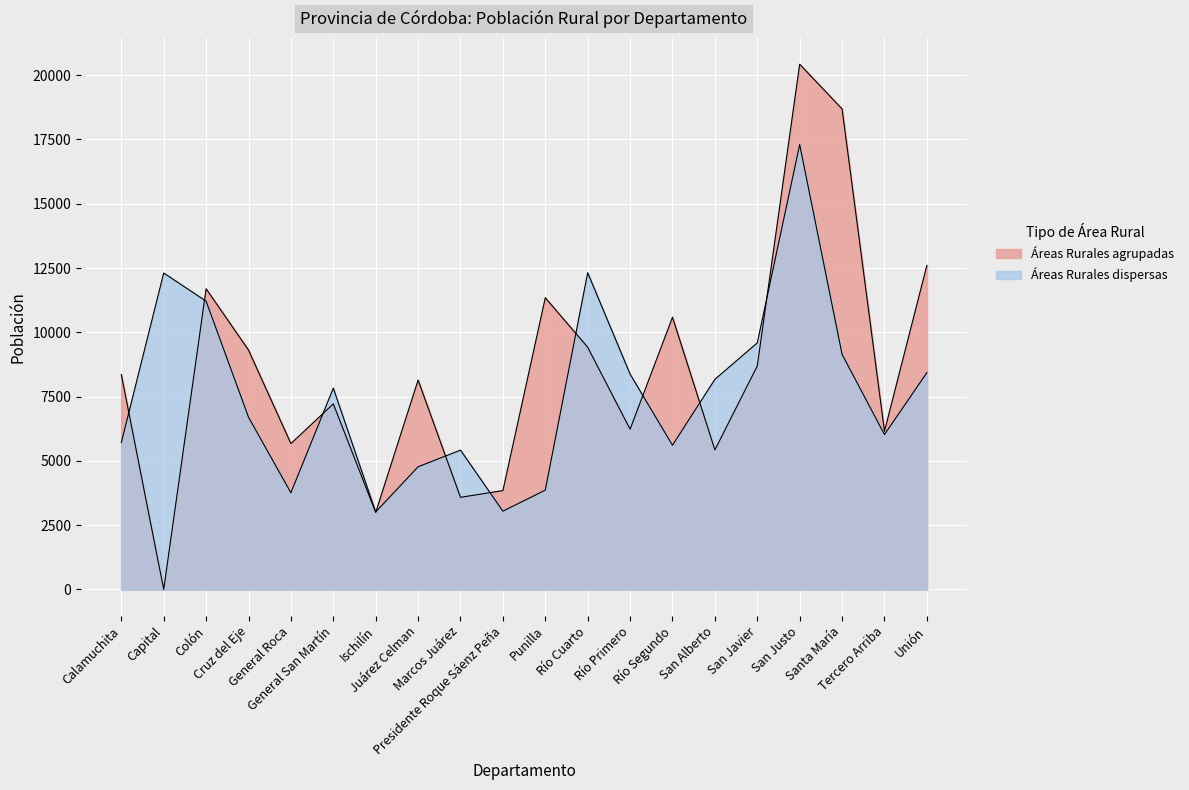

At which category is the sum across all series the highest?

San Justo